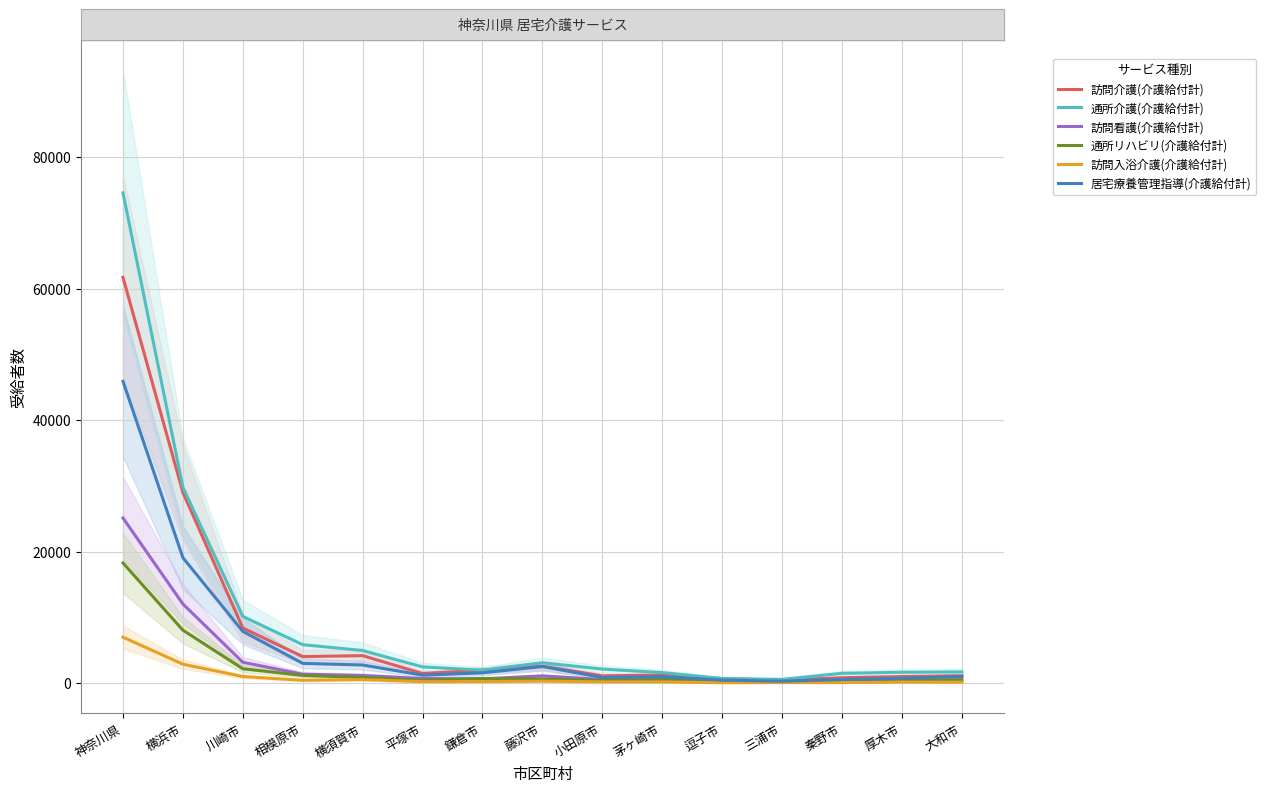

How many data points does each series have?

15